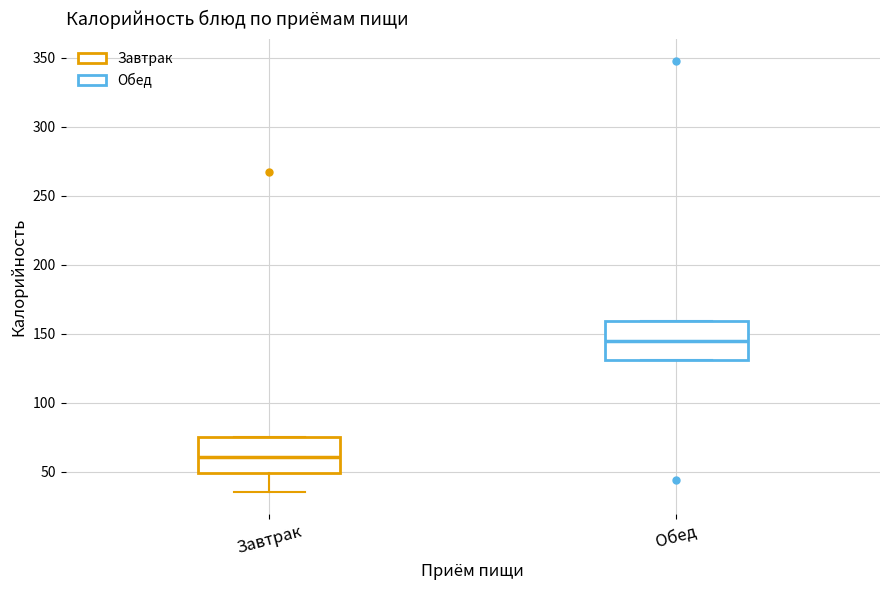

Reading left to right, transcribe this box plot: for each box, give where its median line is, the range the box spans, and where its two whiskers end, as read against the y-axis. The values are not printed on the chart, so give them approximately, as read against the axis.

Завтрак: median 60, box 50 to 75, whiskers 35 to 75
Обед: median 145, box 130 to 160, whiskers 130 to 160